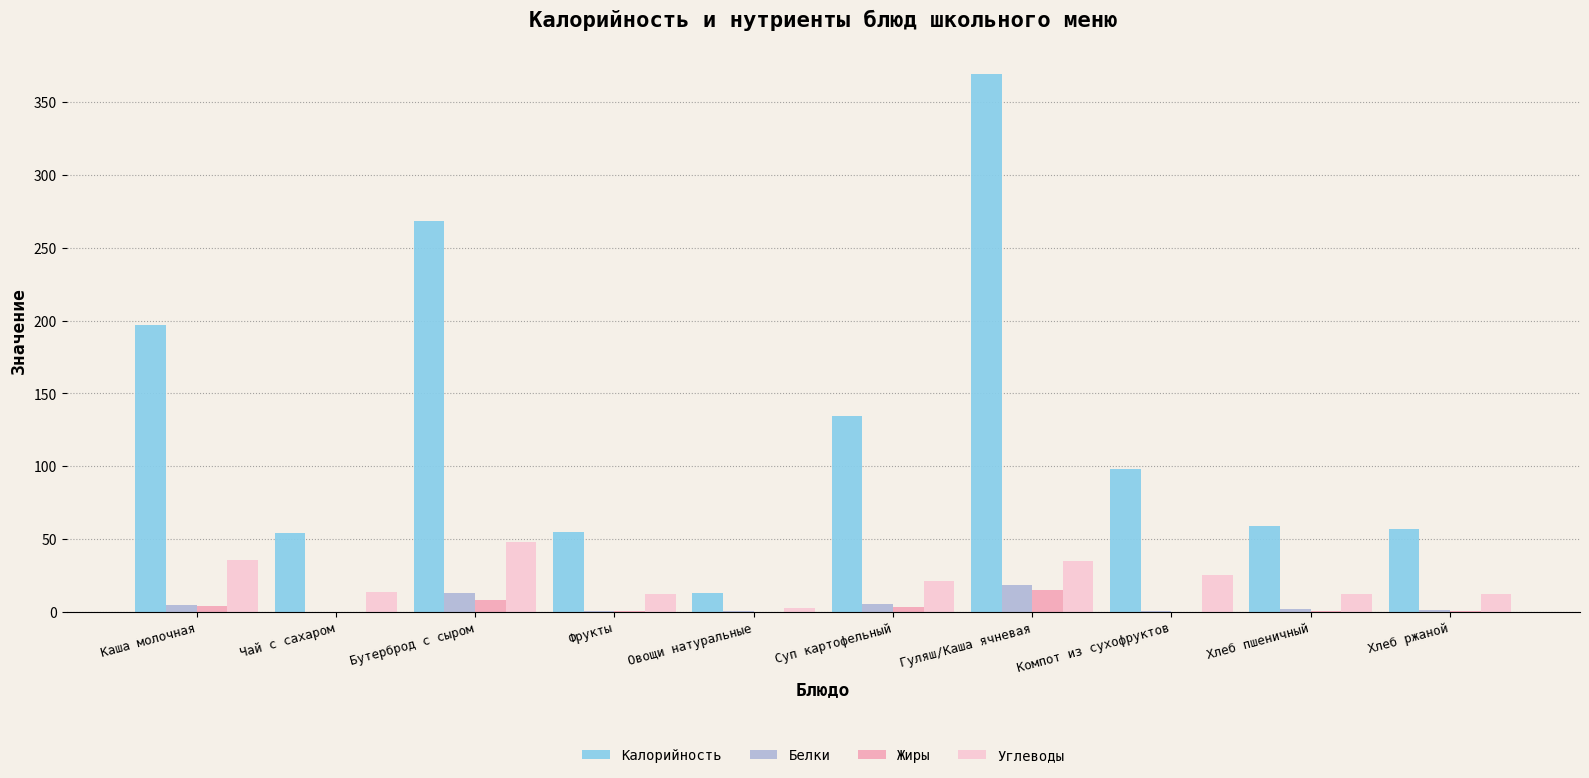

At which category is the sum across all series the highest?

Гуляш/Каша ячневая